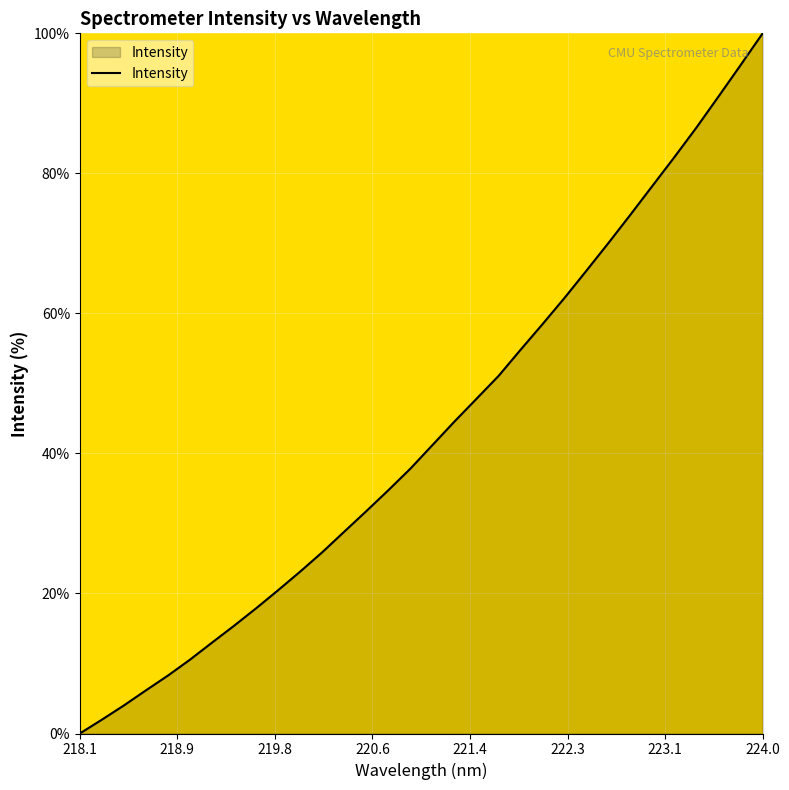

What is the difference between the maximum and minimum values?

100.0